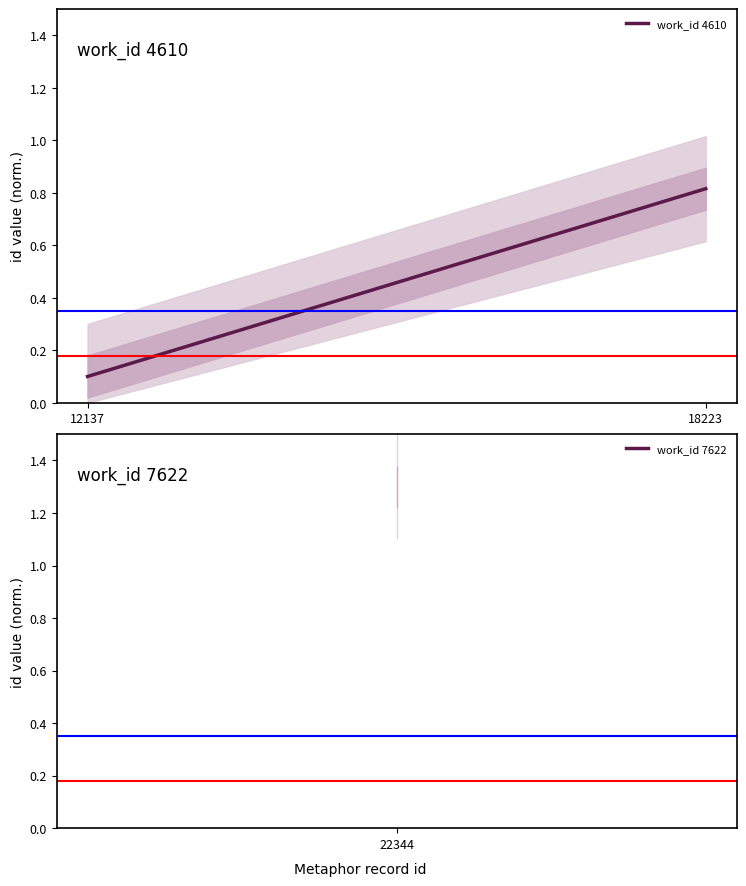

Reading left to right, list all the values displayed in this chart.

0.1	0.8